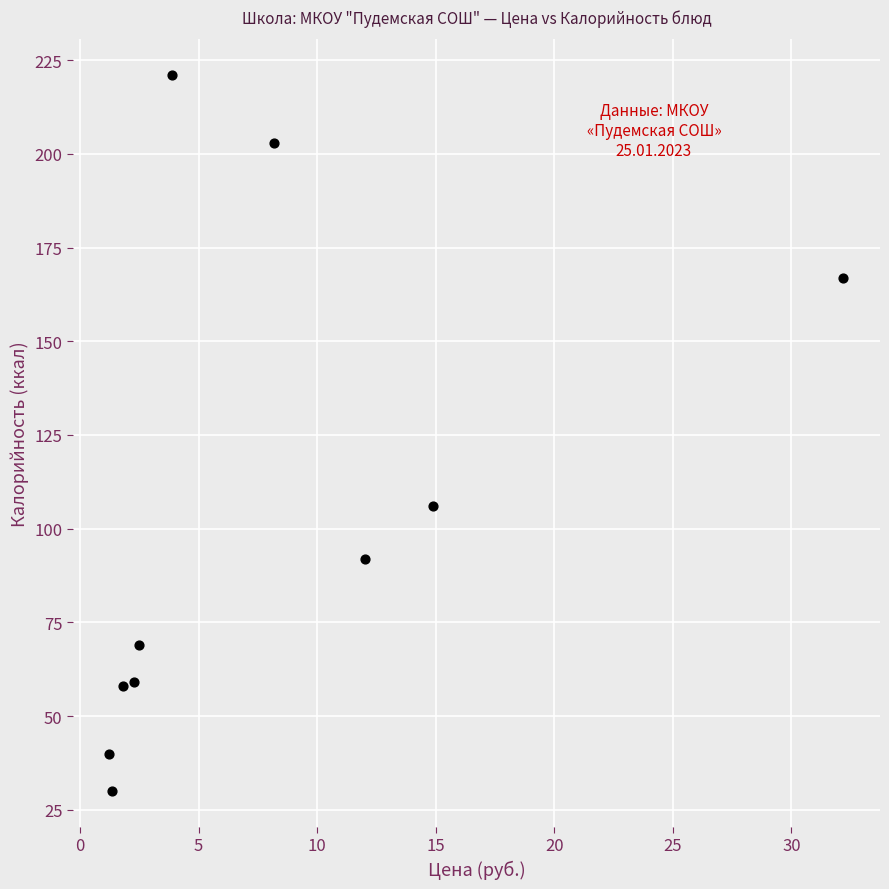

What is the range of Y values (max minus min)?

191